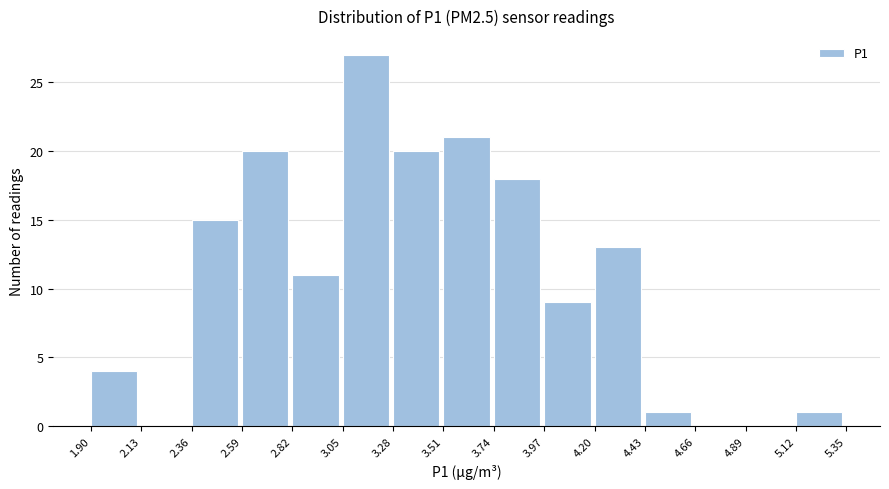

What is the height of the bar covering 2.82 to 3.05 on the x-axis? The values are not printed on the chart, so give them approximately, as read against the axis.

11